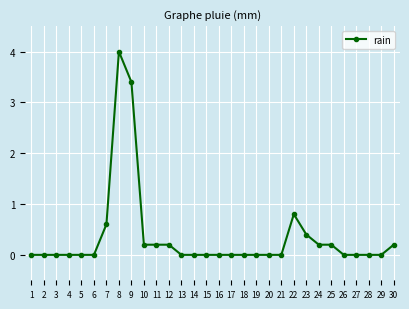

Reading left to right, extract all data points from this chart.

0.0	0.0	0.0	0.0	0.0	0.0	0.6	4.0	3.4	0.2	0.2	0.2	0.0	0.0	0.0	0.0	0.0	0.0	0.0	0.0	0.0	0.8	0.4	0.2	0.2	0.0	0.0	0.0	0.0	0.2